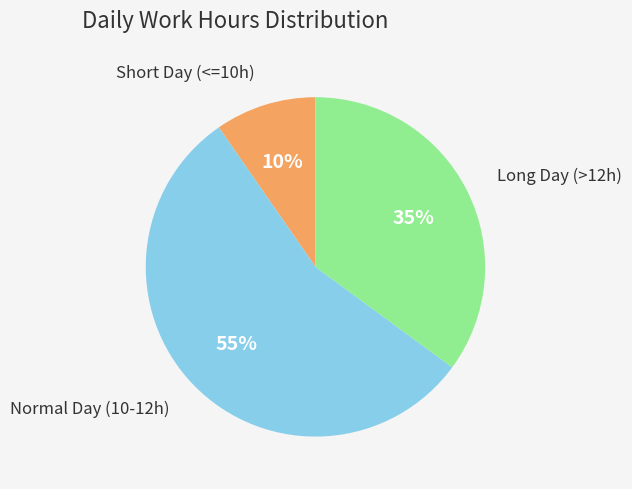

Is there a majority slice in this chart?

Yes